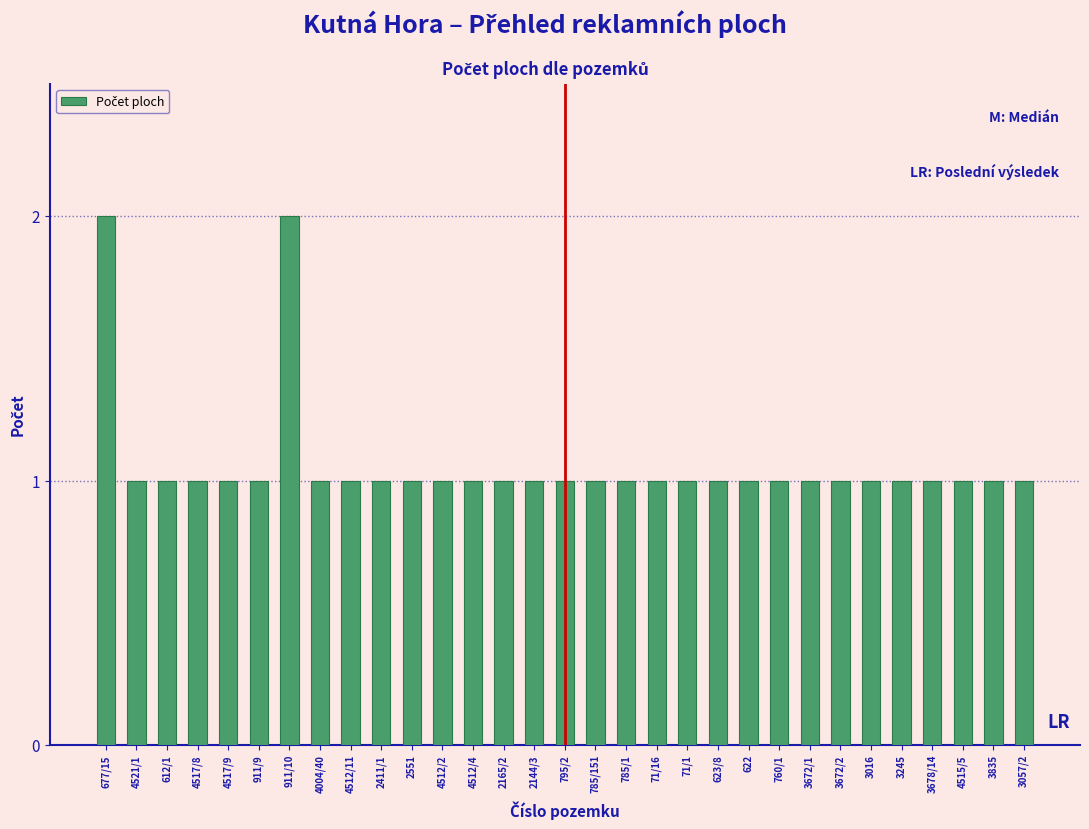

Approximately how many times larger is the value at 911/10 compared to 71/16?

2.0